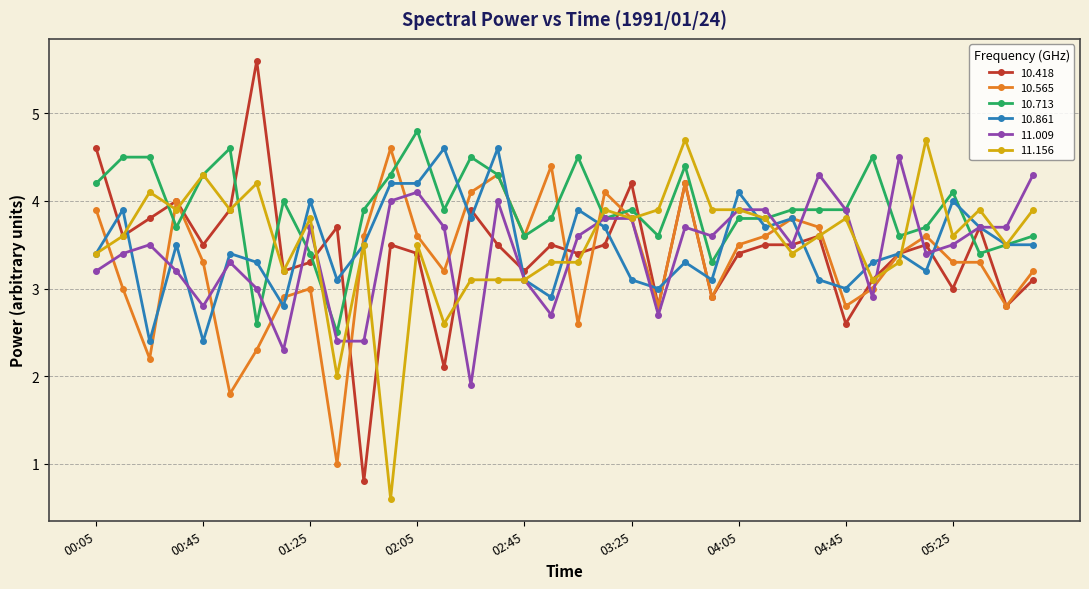

How many times do 10.713 and 10.418 cross each other?

11